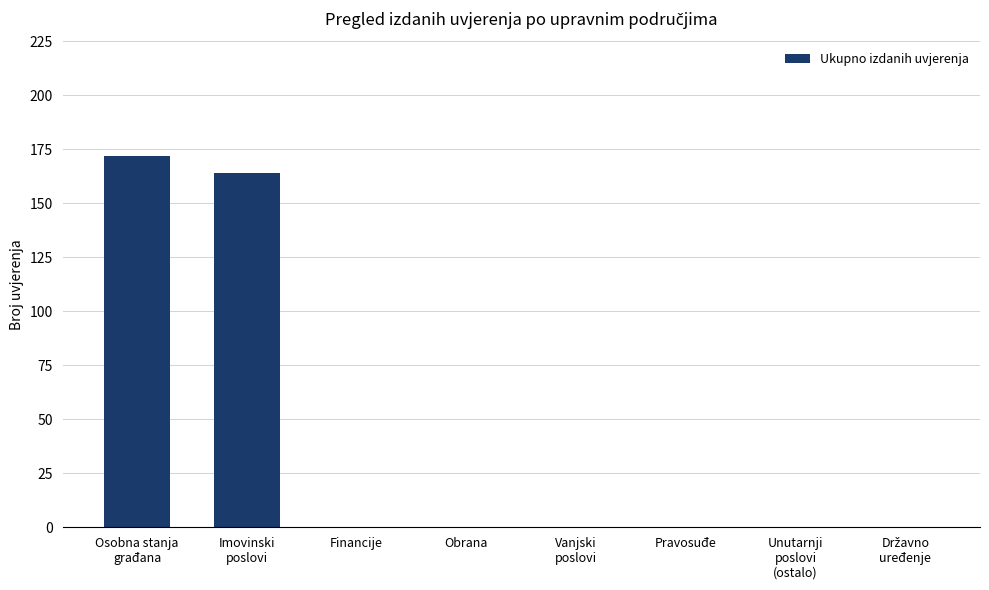

What is the maximum value shown in the chart?

172